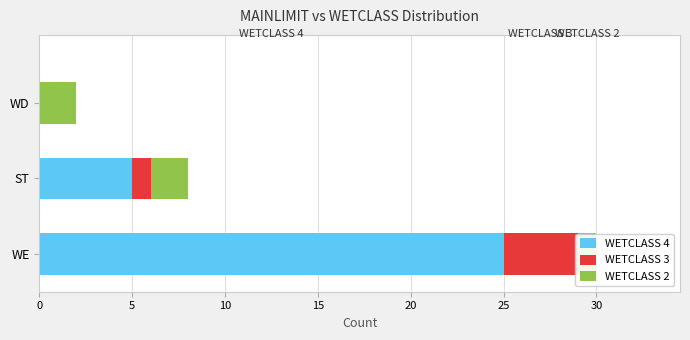

What is the average value of the WETCLASS 3 series?

2